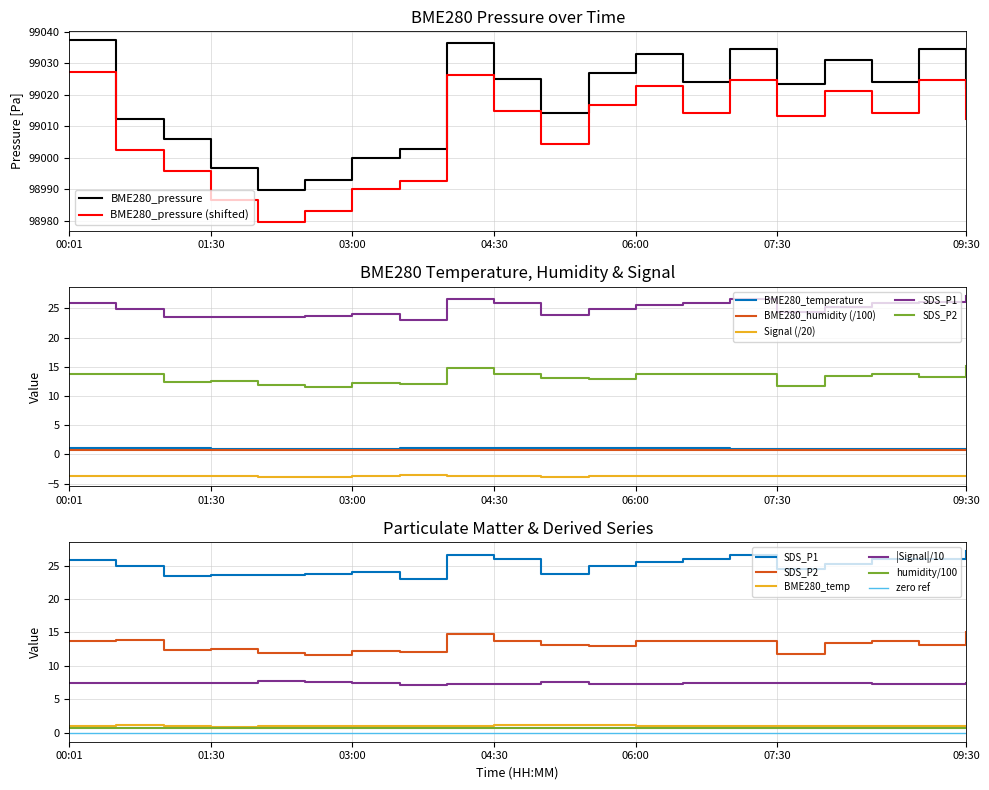

True or false: BME280_pressure (shifted) and BME280_pressure intersect in this chart.

False